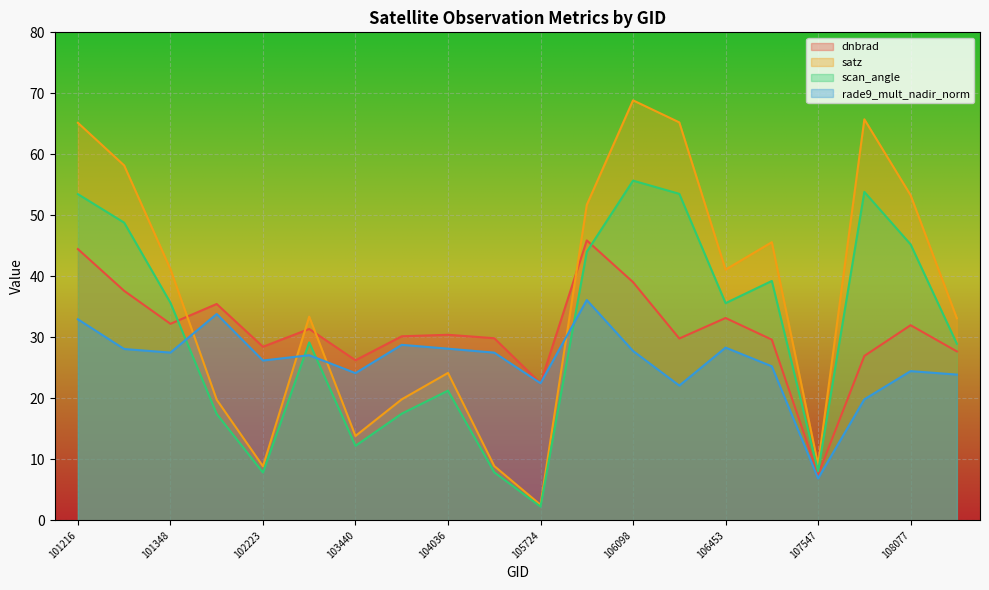

Is it true that dnbrad equals 18.1 at 106260?

False